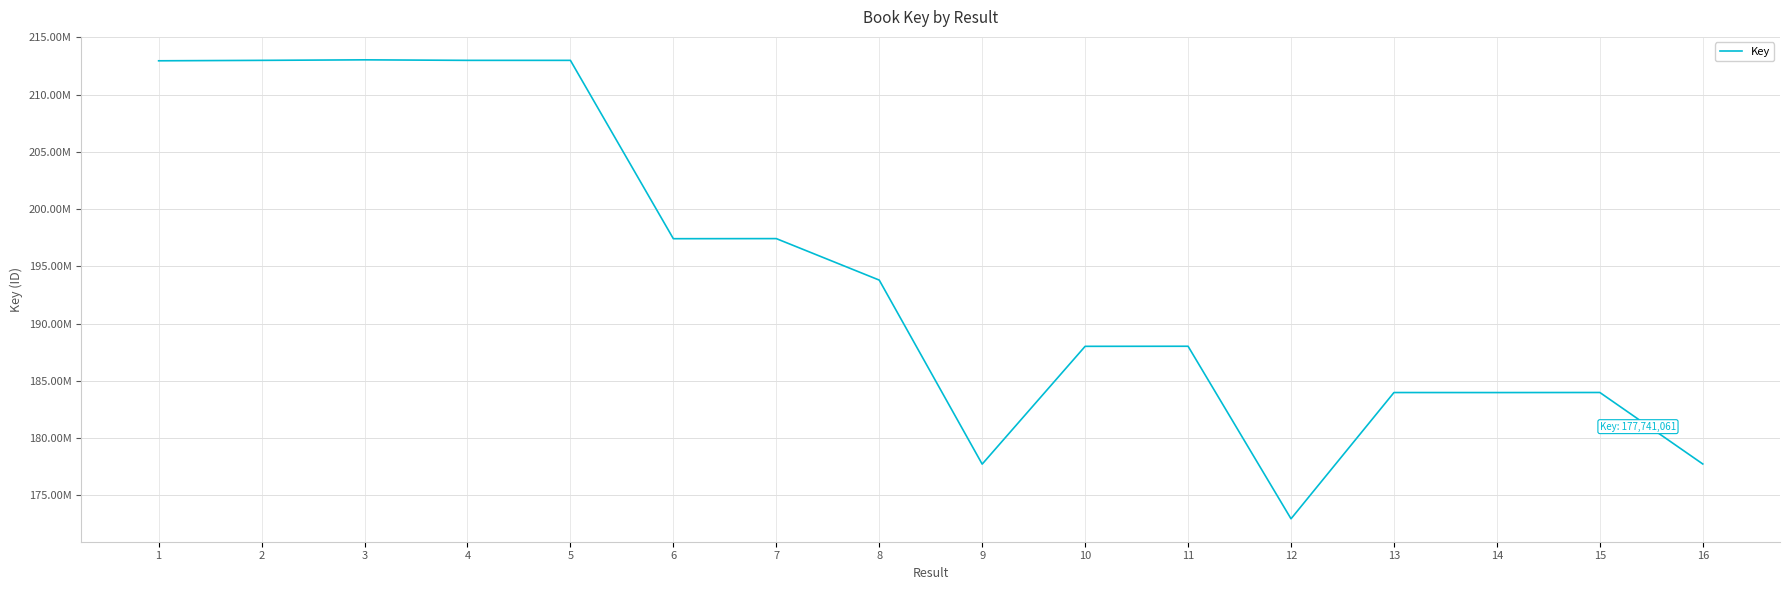

Reading left to right, list all the values displayed in this chart.

1=212950252	2=212988053	3=213033718	4=212987997	5=212988111	6=197414912	7=197422999	8=193799844	9=177729883	10=188015798	11=188022443	12=172957471	13=183981215	14=183978644	15=183985347	16=177741061